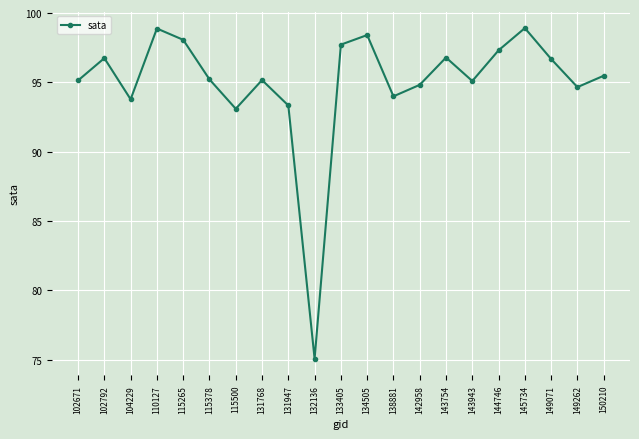

The value at 145734 is 173.4. True or false?

False